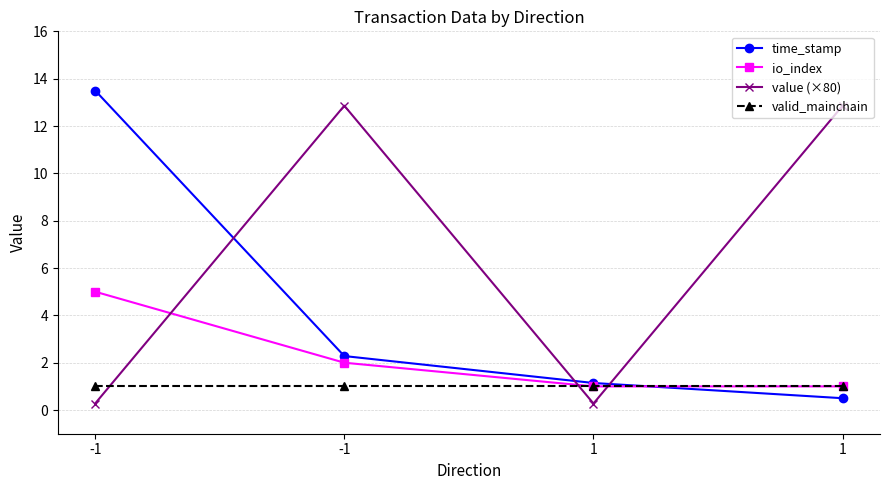

In value (×80), how many points are lower than both neighbors (excluding endpoints)?

1